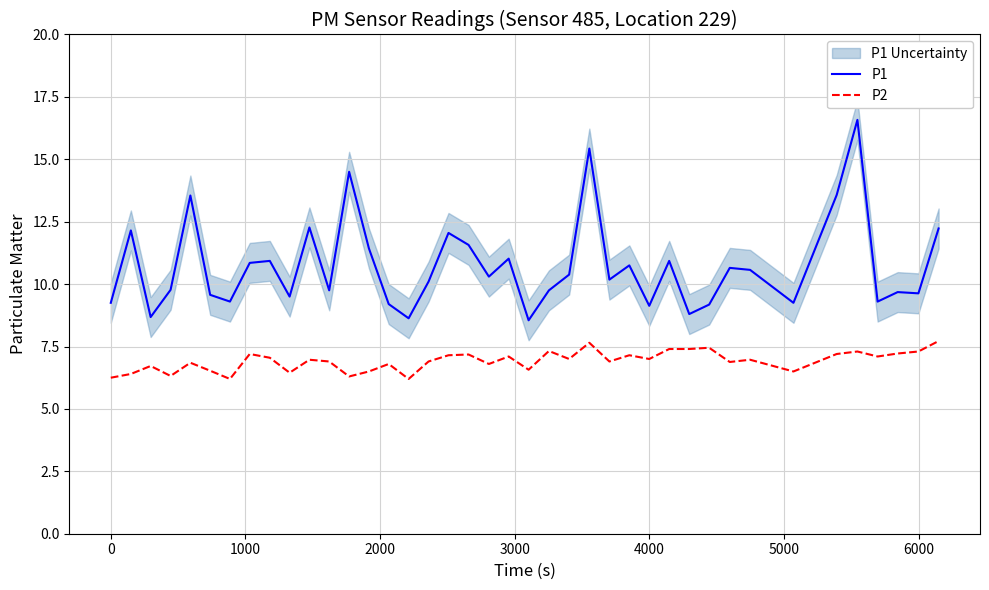

How many lines are shown in the chart?

2